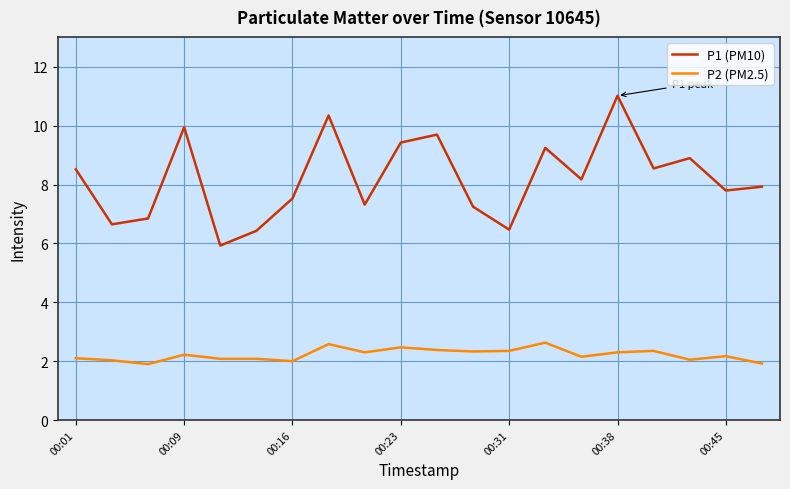

What is the difference between the maximum and minimum values in the P1 (PM10) series?

5.1